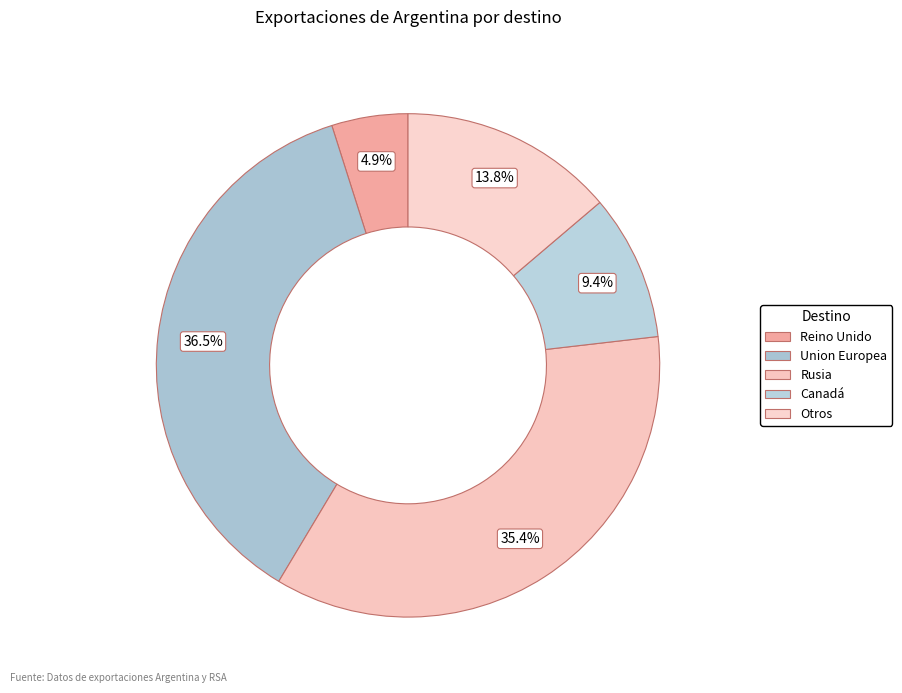

To the nearest percent, what is the difference between the largest and smallest slice percentages?

32%